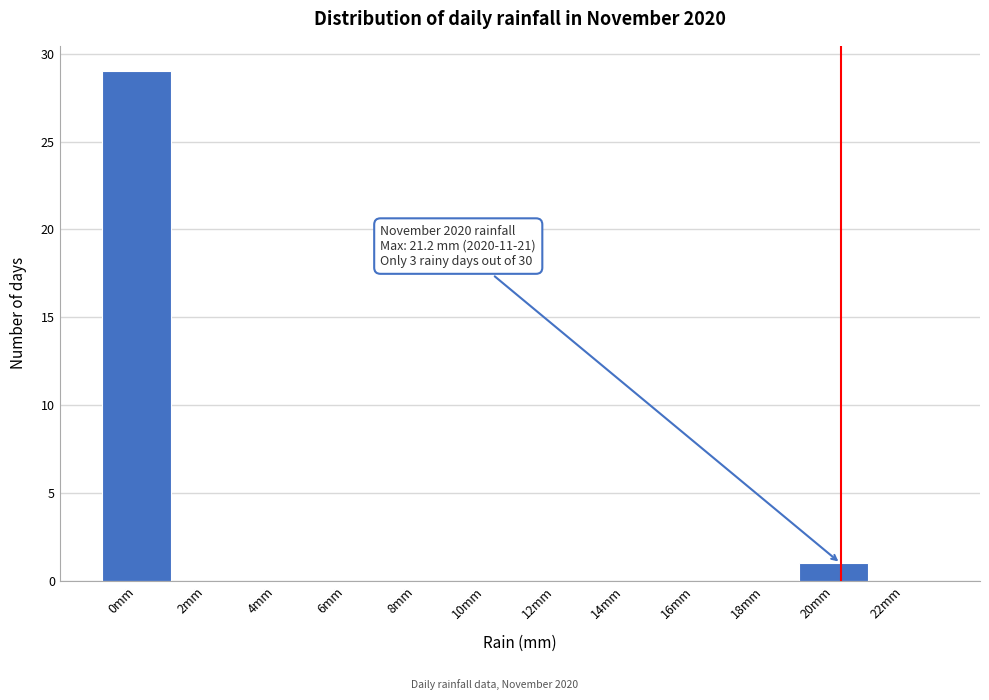

Reading left to right, extract all data points from this chart.

0mm=29	2mm=0	4mm=0	6mm=0	8mm=0	10mm=0	12mm=0	14mm=0	16mm=0	18mm=0	20mm=1	22mm=0